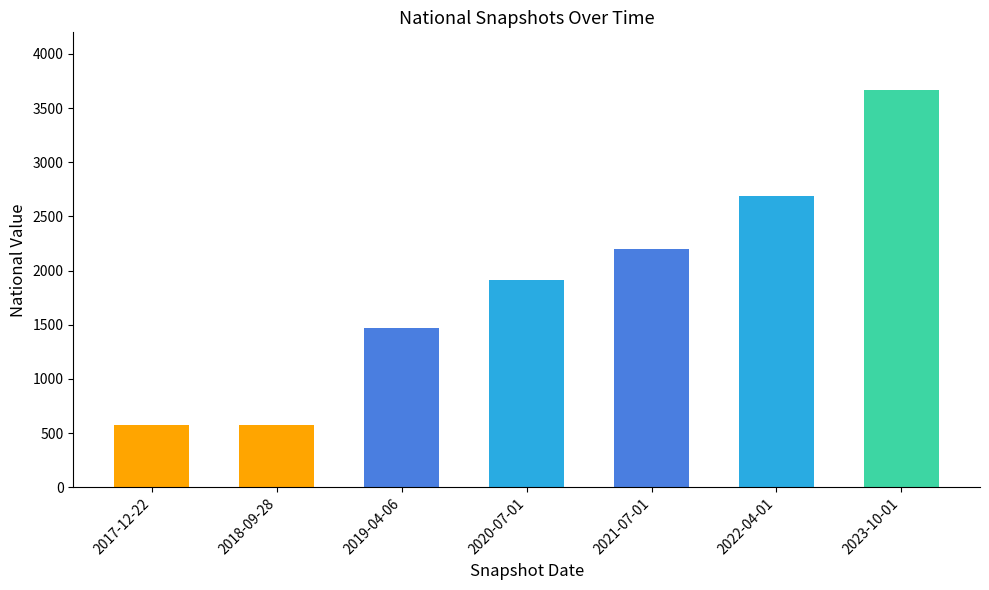

What position from the left is 2023-10-01?

7